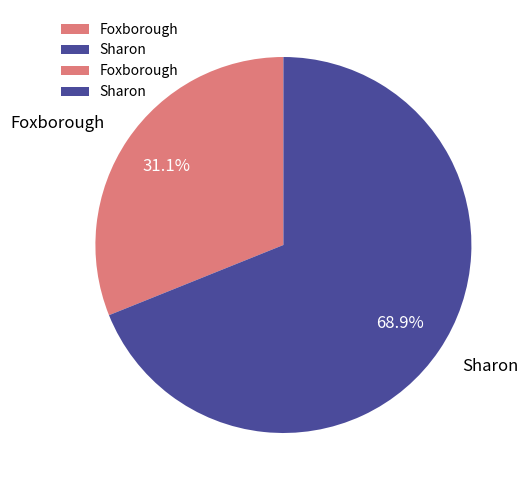

What percentage is the Sharon slice, to the nearest percent?

69%